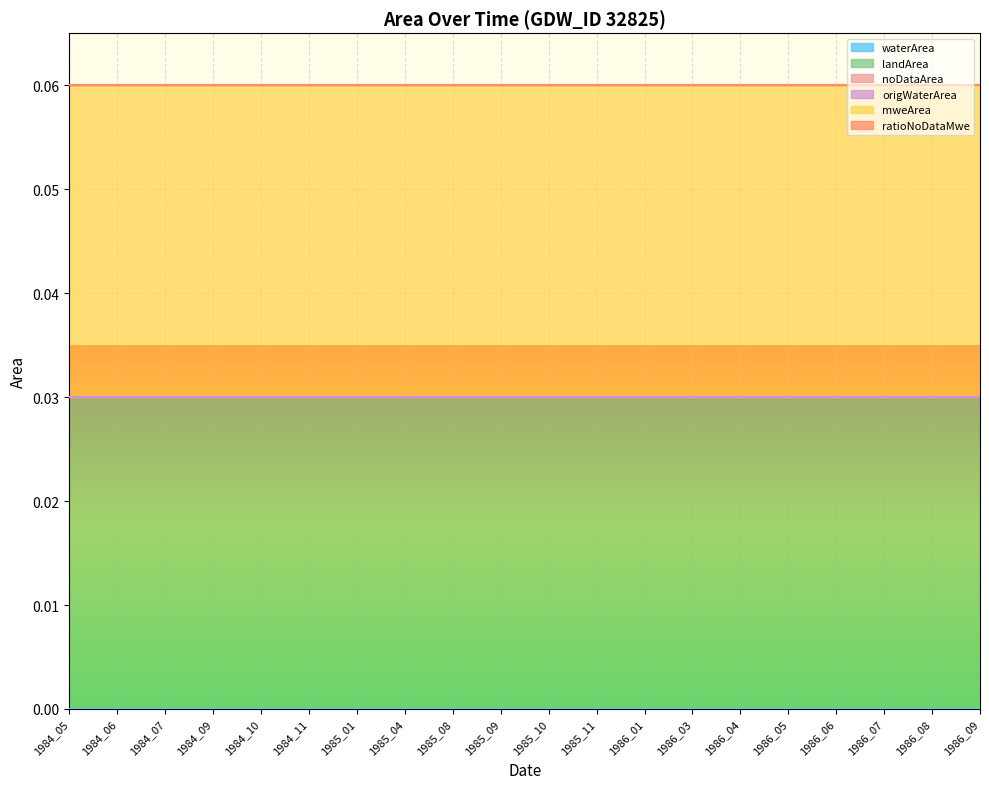

At how many categories does at least one series exceed 0?

20